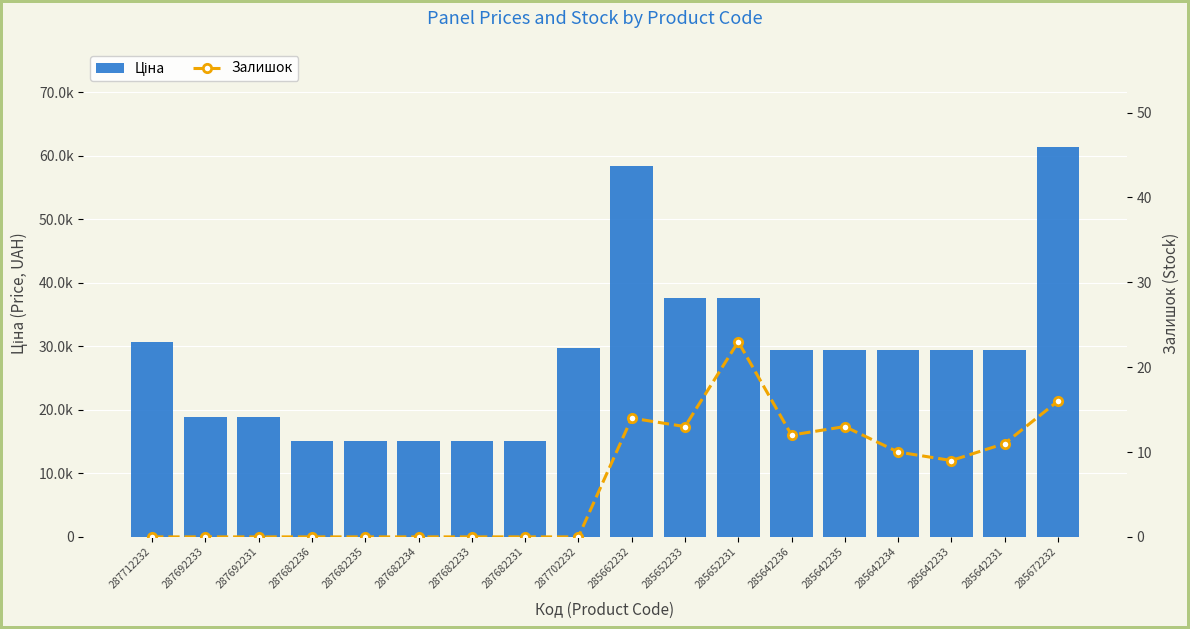

Reading right to left, extract all data points from this chart.

Ціна: 61434.3	29491.5	29491.5	29491.5	29491.5	29491.5	37593.6	37593.6	58426.5	29747.2	15120.0	15120.0	15120.0	15120.0	15120.0	18796.8	18796.8	30717.1
Залишок: 16.0	11.0	9.0	10.0	13.0	12.0	23.0	13.0	14.0	0.0	0.0	0.0	0.0	0.0	0.0	0.0	0.0	0.0